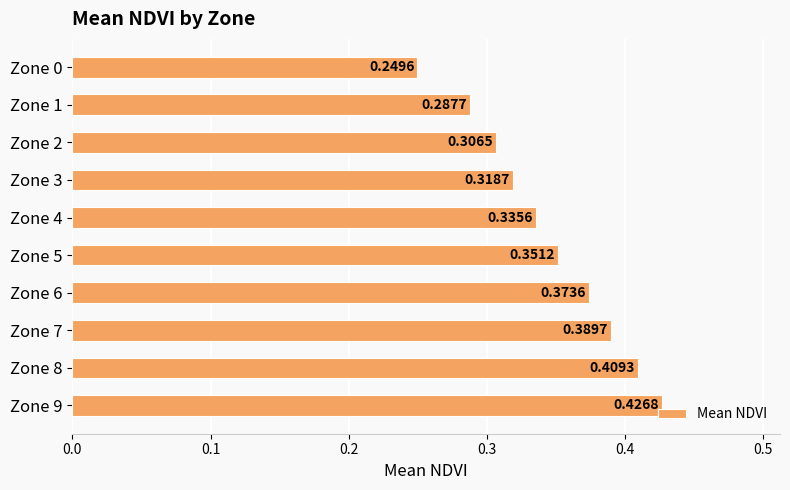

What is the sum of all values?

3.4